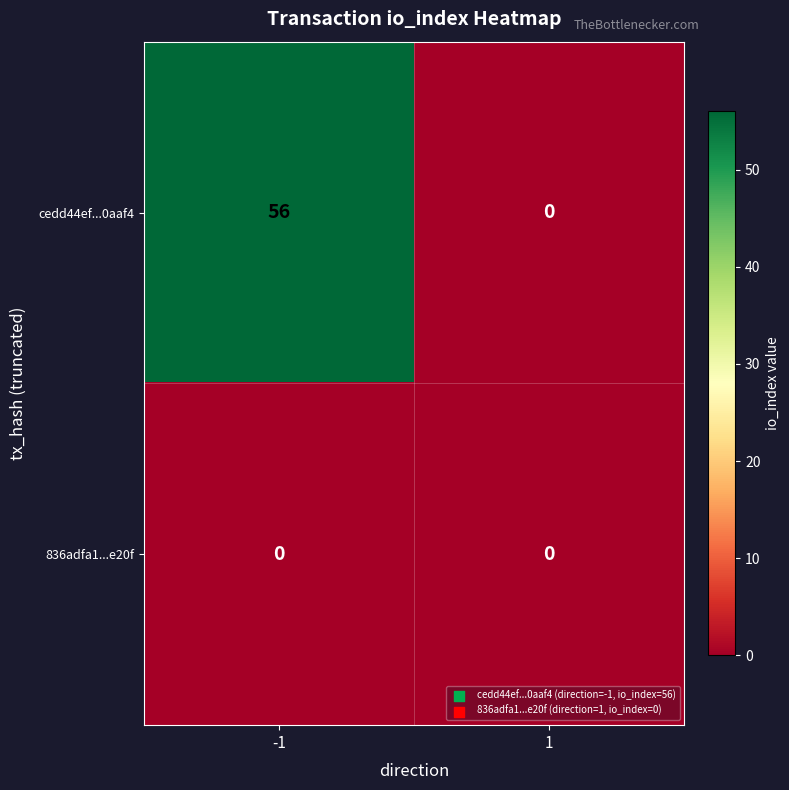

At how many categories does at least one series exceed 24?

1